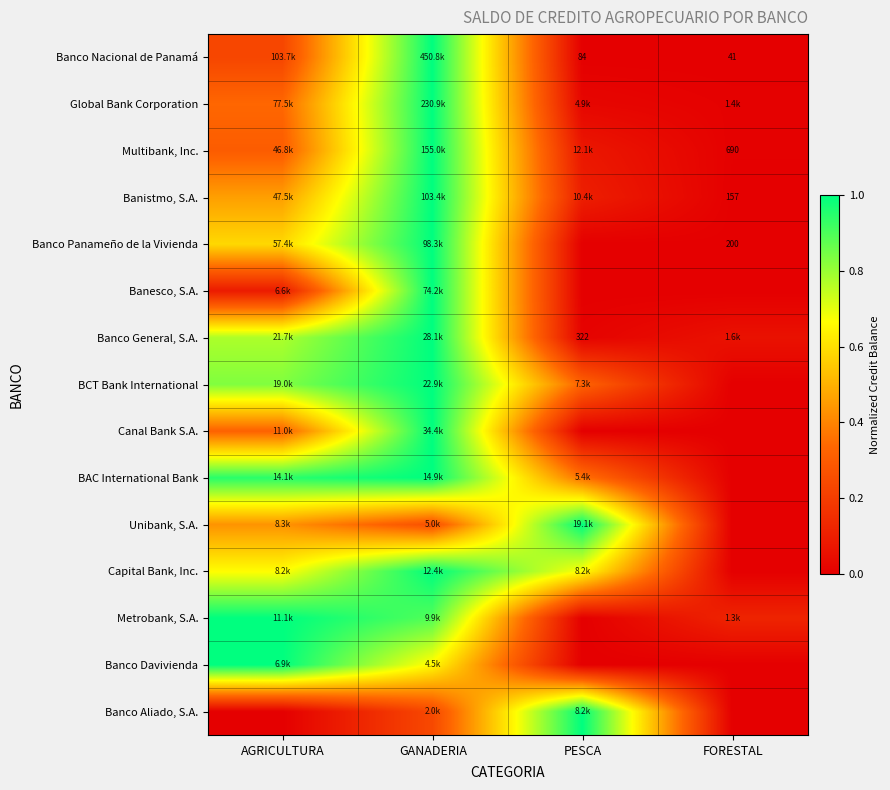

The value of BAC International Bank at PESCA is 0.4. True or false?

True